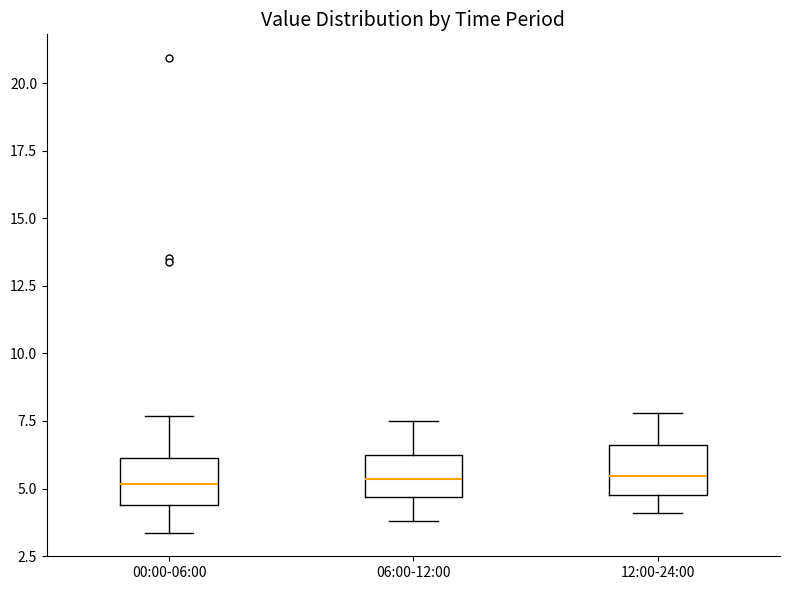

Where is the upper edge of the box for 00:00-06:00 on the y-axis? The values are not printed on the chart, so give them approximately, as read against the axis.

6.0